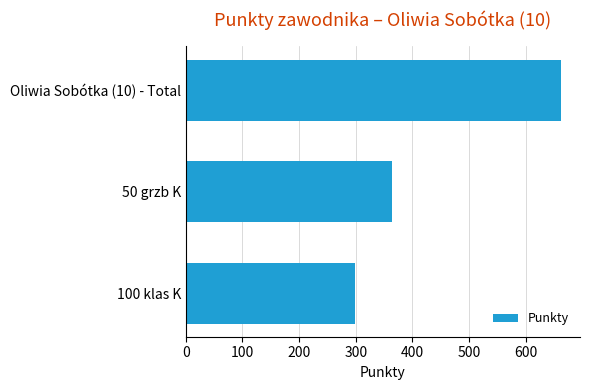

List the labels in order of value, largest first.

Oliwia Sobótka (10) - Total, 50 grzb K, 100 klas K